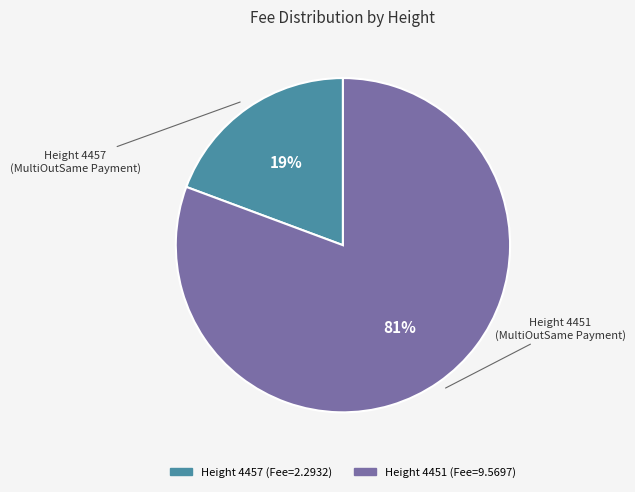

Is there a majority slice in this chart?

Yes